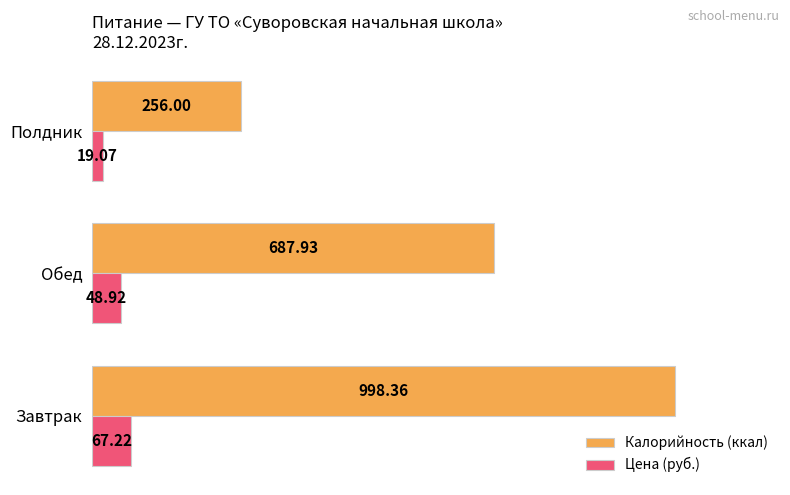

What is the difference between the maximum and minimum values in the Калорийность (ккал) series?

742.4